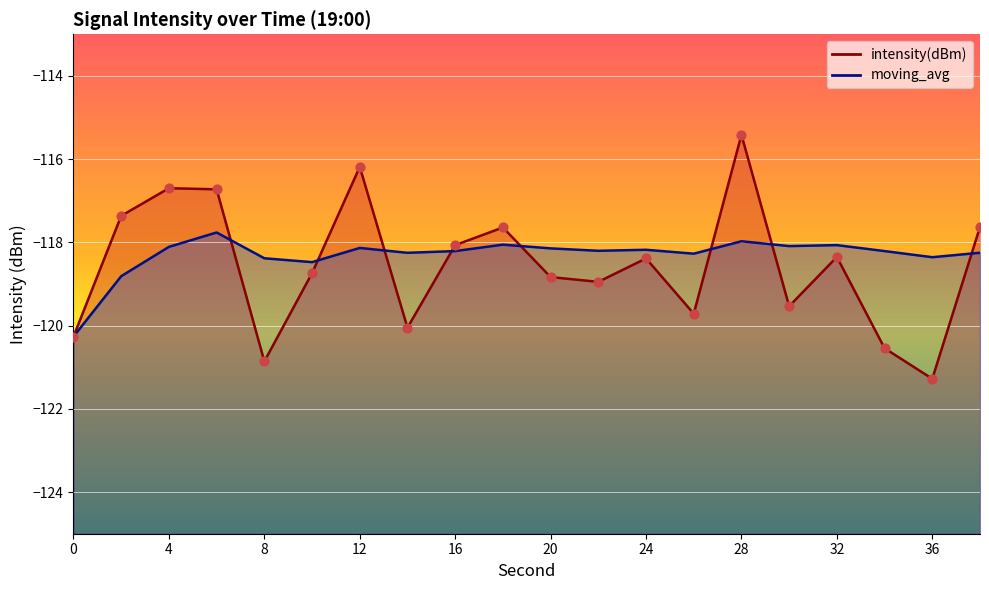

What is the total value across all series at 14?

-238.3